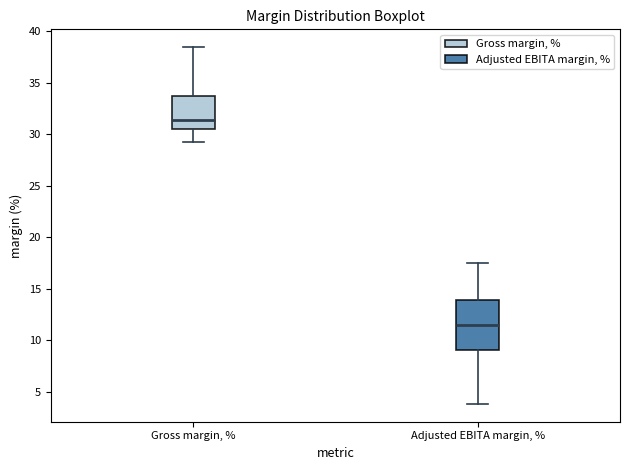

Reading left to right, transcribe this box plot: for each box, give where its median line is, the range the box spans, and where its two whiskers end, as read against the y-axis. The values are not printed on the chart, so give them approximately, as read against the axis.

Gross margin, %: median 31.5, box 30.5 to 34.0, whiskers 29.5 to 38.5
Adjusted EBITA margin, %: median 11.5, box 9.0 to 14.0, whiskers 4.0 to 17.5